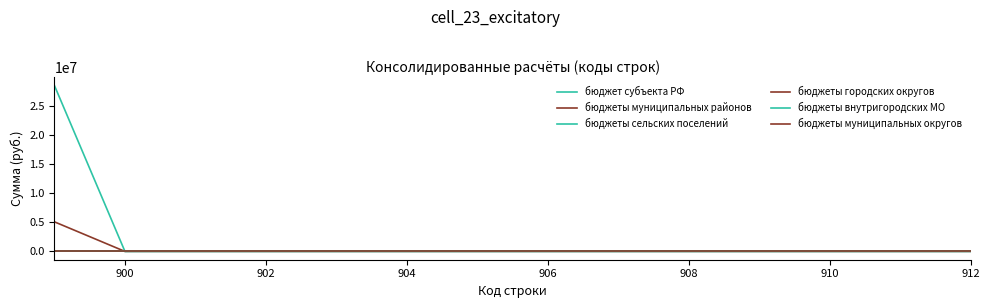

True or false: бюджеты сельских поселений has more than 2 points higher than both neighbors.

False